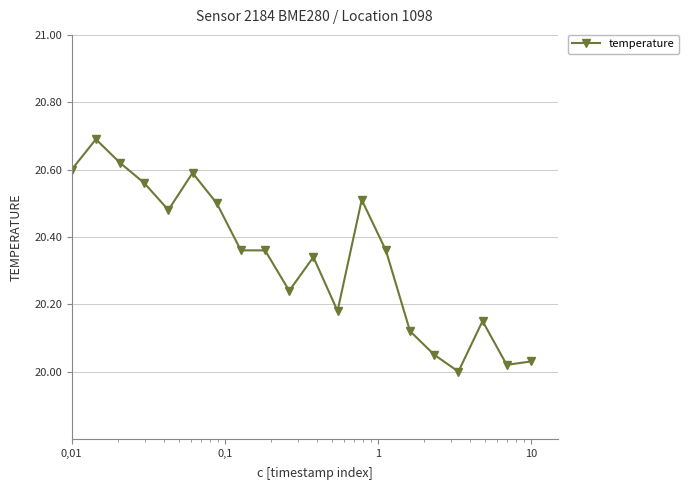

What is the maximum value shown in the chart?

20.7